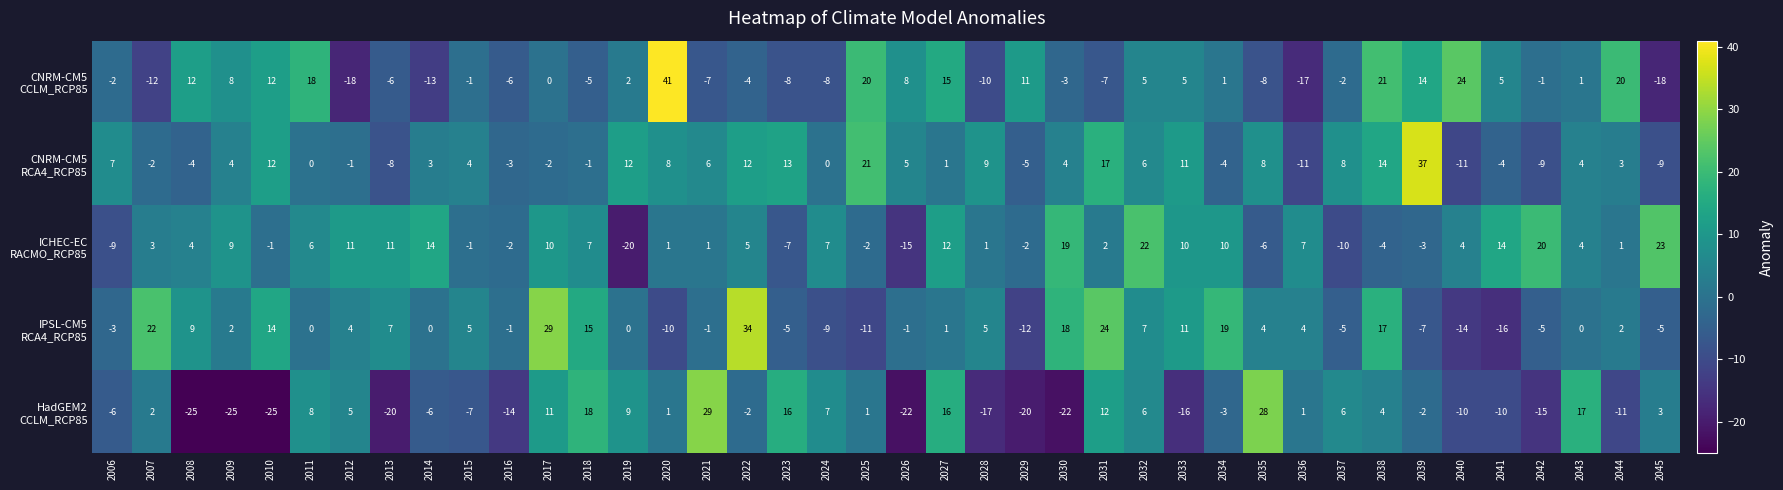

What is the spread (max minus min) of values at 2009?

34